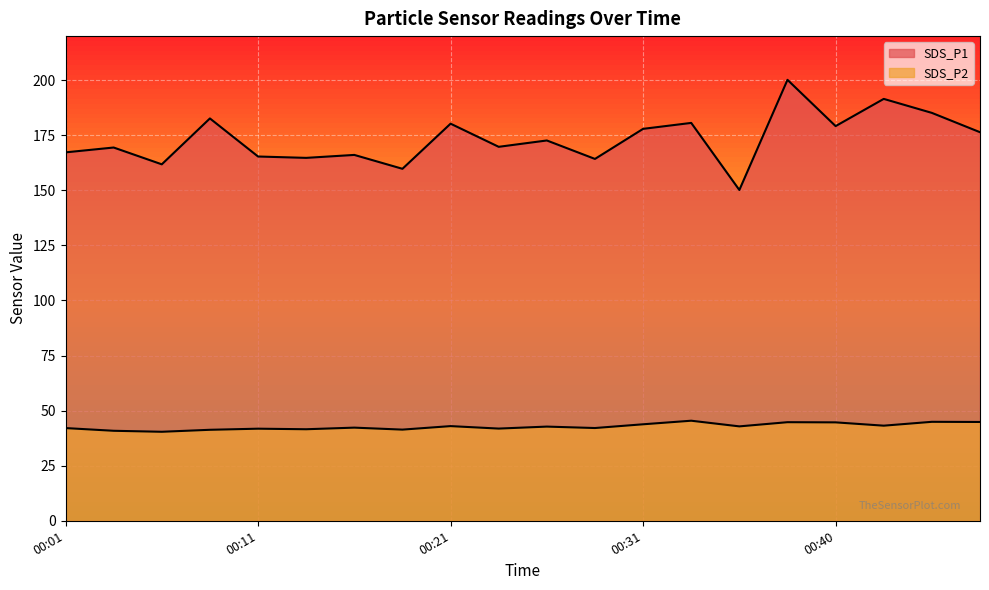

Is the value of SDS_P1 at 00:36 greater than the value of SDS_P2 at 00:09?

Yes